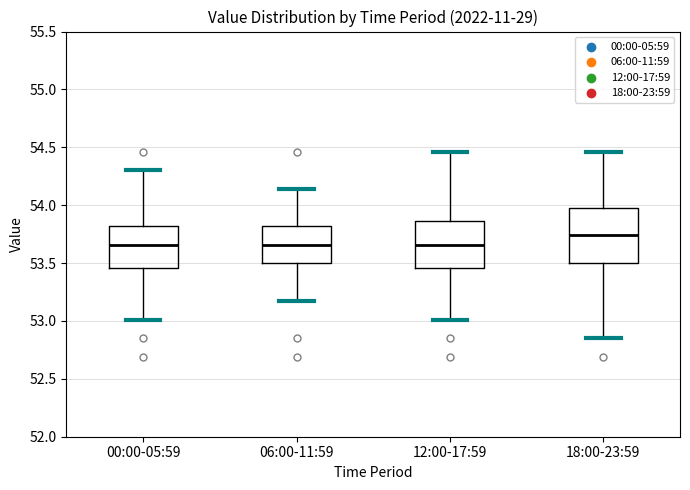

Where does the lower whisker of the box for 06:00-11:59 end on the y-axis? The values are not printed on the chart, so give them approximately, as read against the axis.

53.15